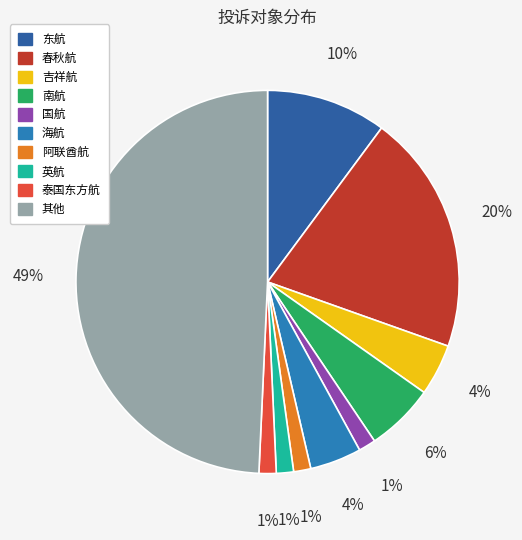

Which category has the smallest portion of the pie?

国航